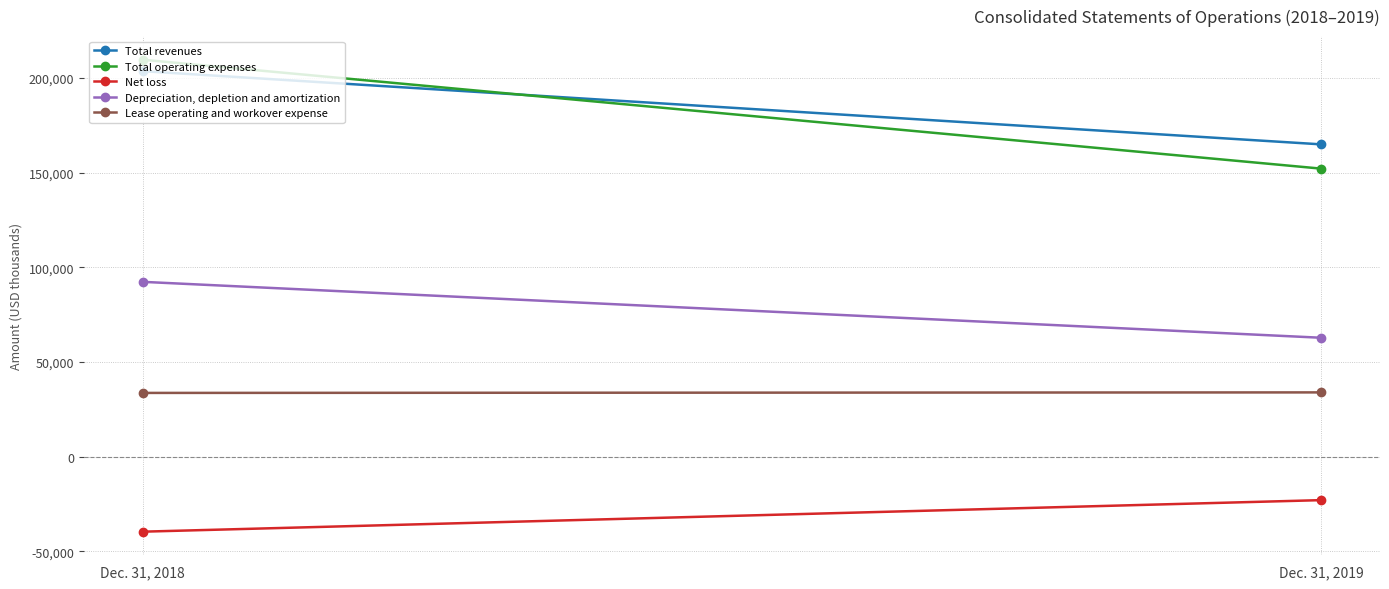

What is the spread (max minus min) of values at Dec. 31, 2018?

249220